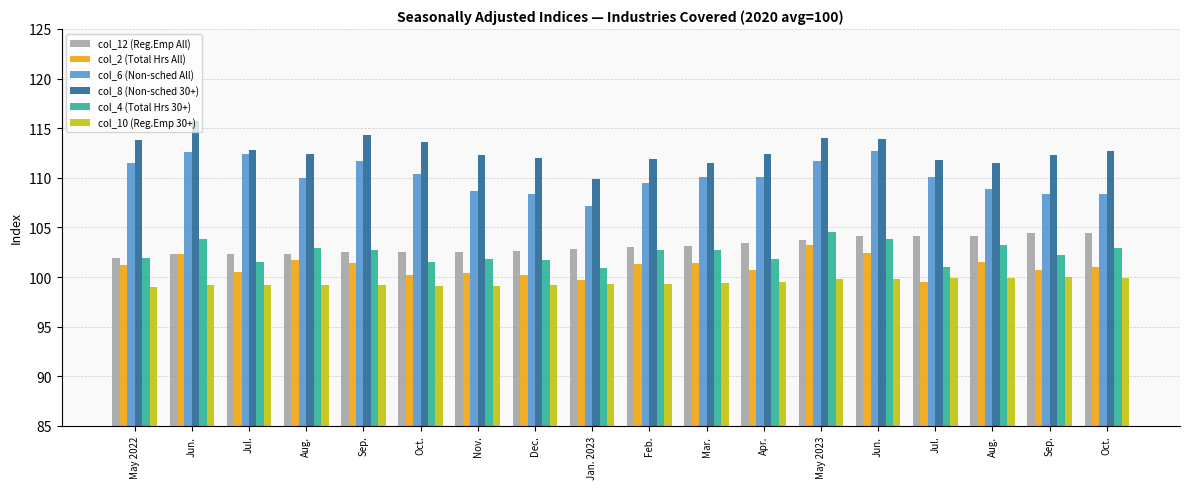

What is the label of the 14th bar from the right?

Sep.